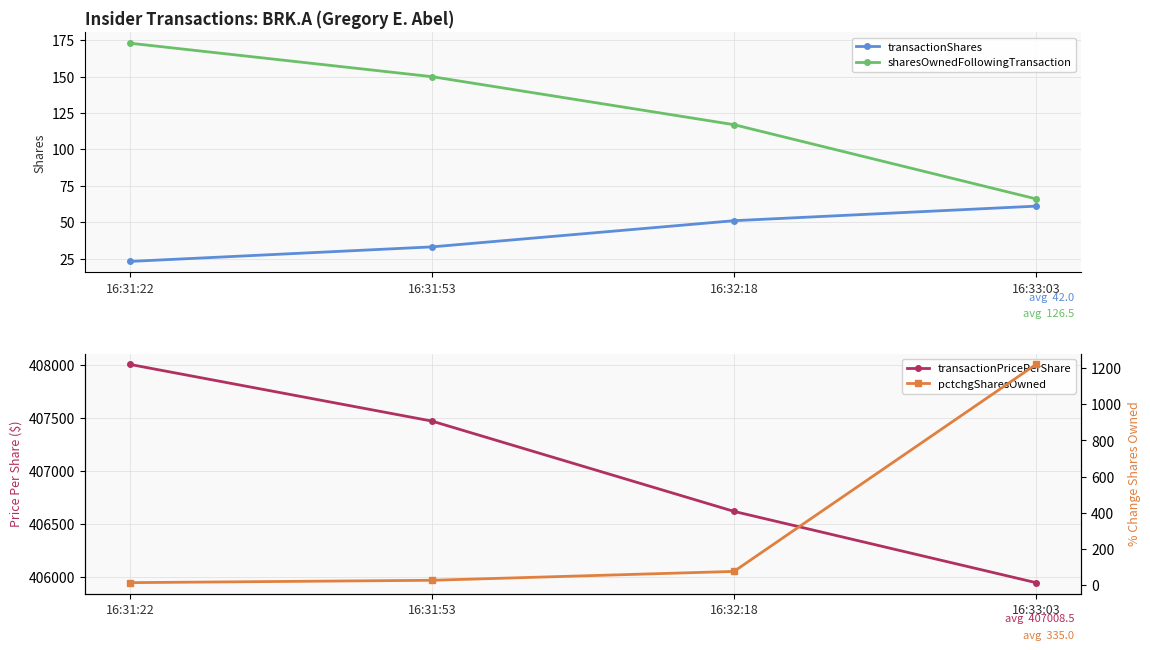

Reading right to left, extract all data points from this chart.

transactionShares: 16:33:03=61	16:32:18=51	16:31:53=33	16:31:22=23
sharesOwnedFollowingTransaction: 16:33:03=66	16:32:18=117	16:31:53=150	16:31:22=173
transactionPricePerShare: 16:33:03=405942	16:32:18=406616	16:31:53=407470	16:31:22=408006
pctchgSharesOwned: 16:33:03=1220	16:32:18=77	16:31:53=28	16:31:22=15